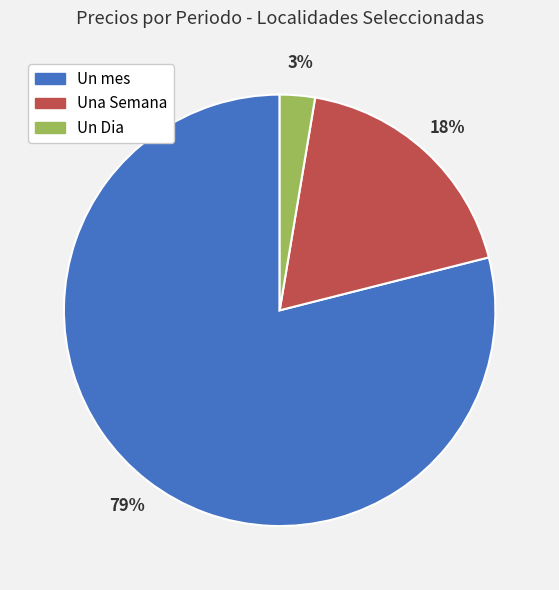

Which has a higher value, Un Dia or Una Semana?

Una Semana